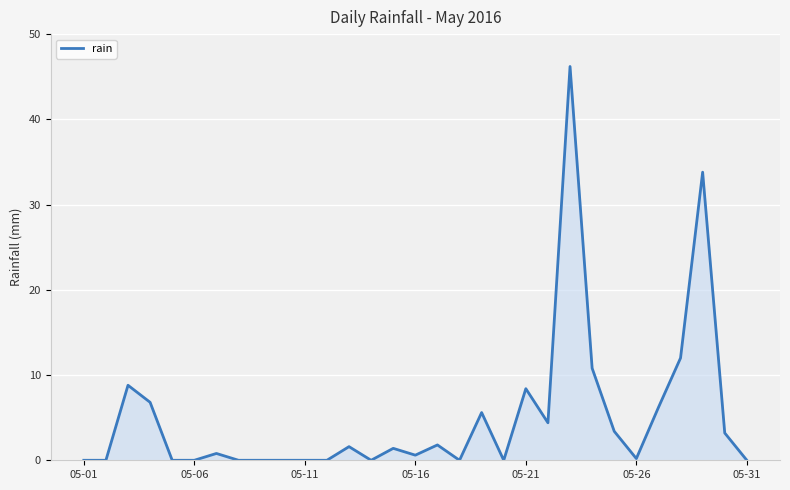

What is the maximum value shown in the chart?

46.2